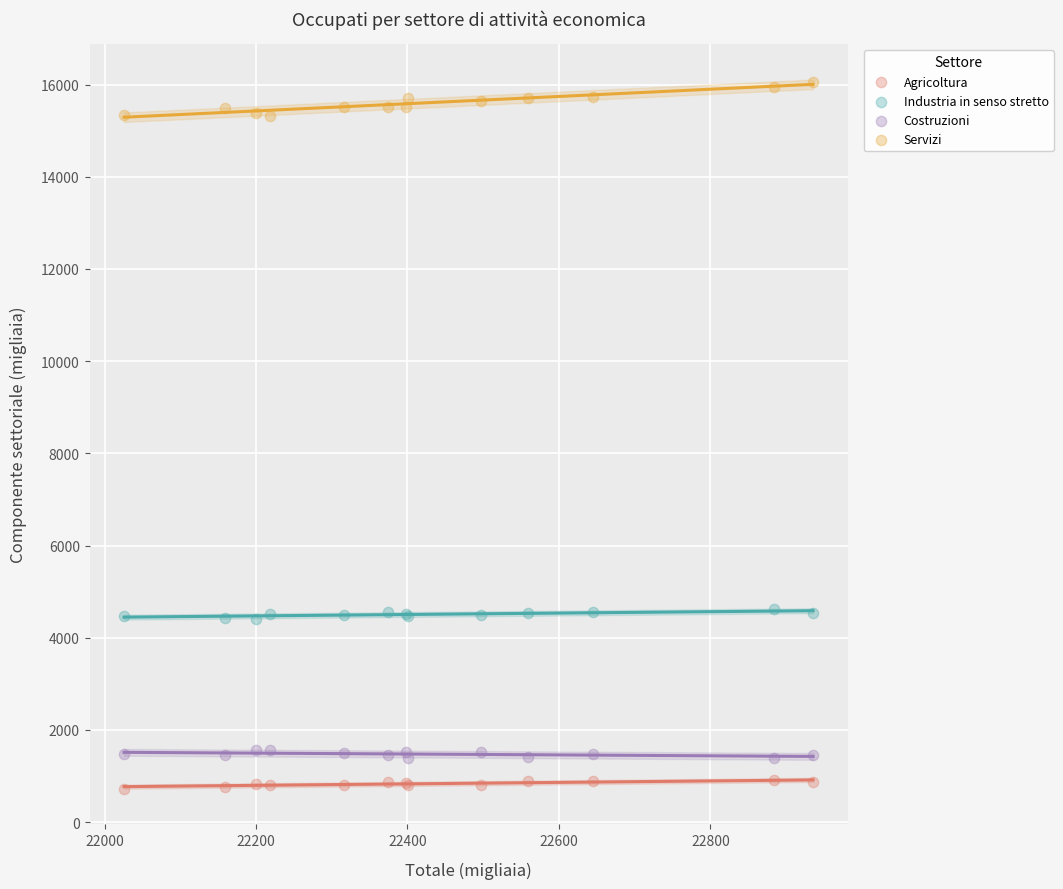

What are all the series names shown in the legend?

Agricoltura, Industria in senso stretto, Costruzioni, Servizi